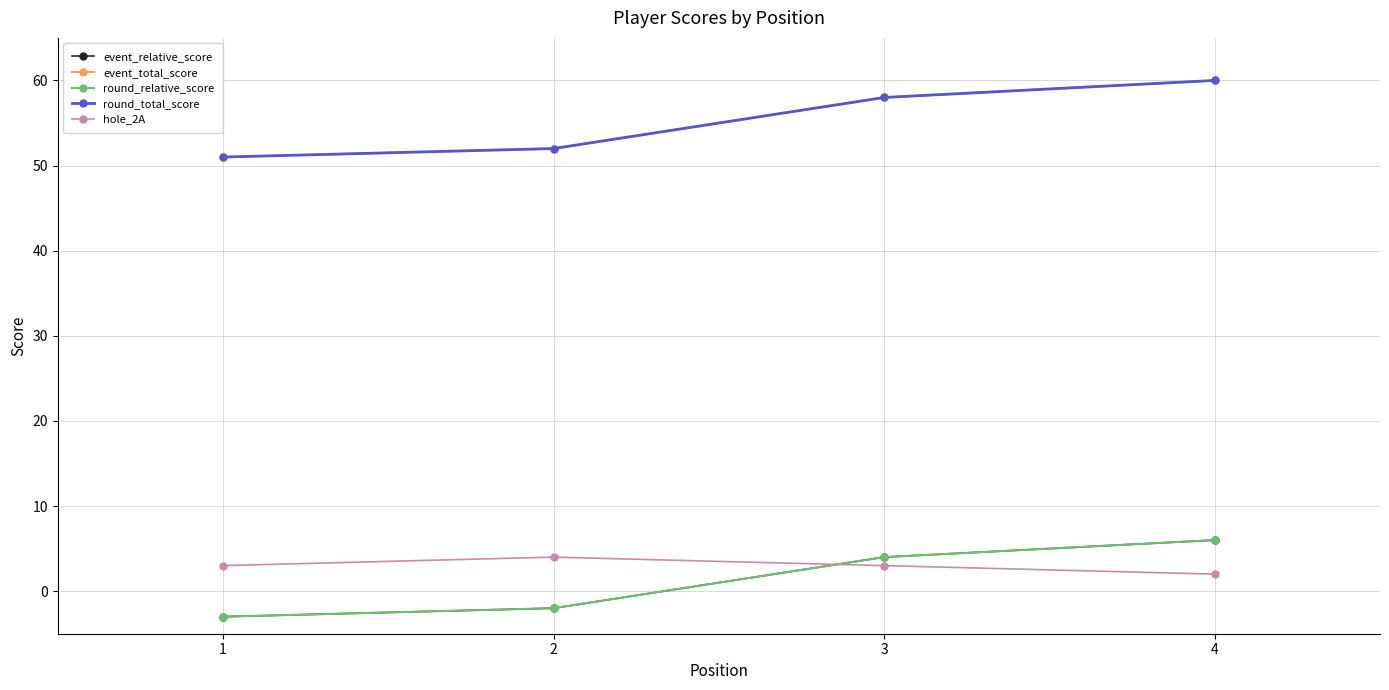

True or false: round_total_score and hole_2A cross at least once.

False